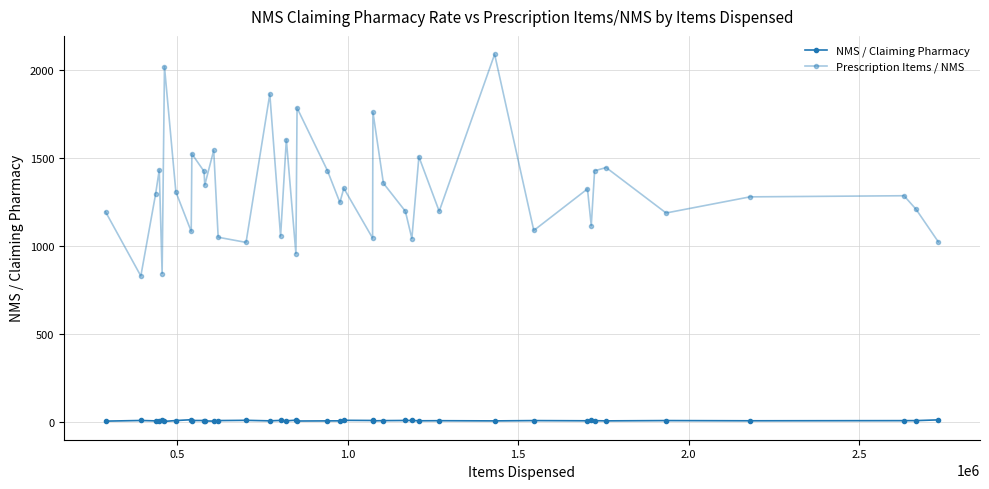

Is this an area chart (filled region under the line)?

No